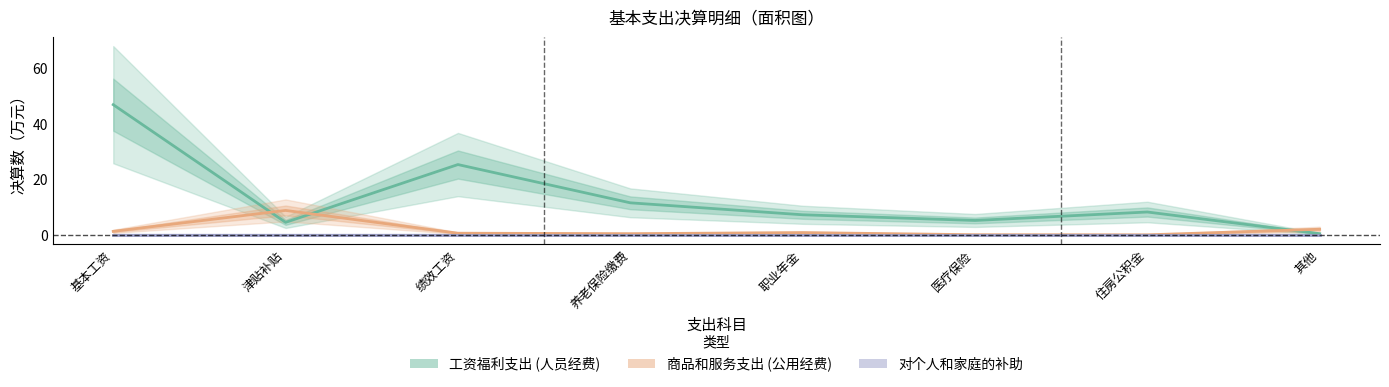

Which series has the largest total across all categories?

工资福利支出